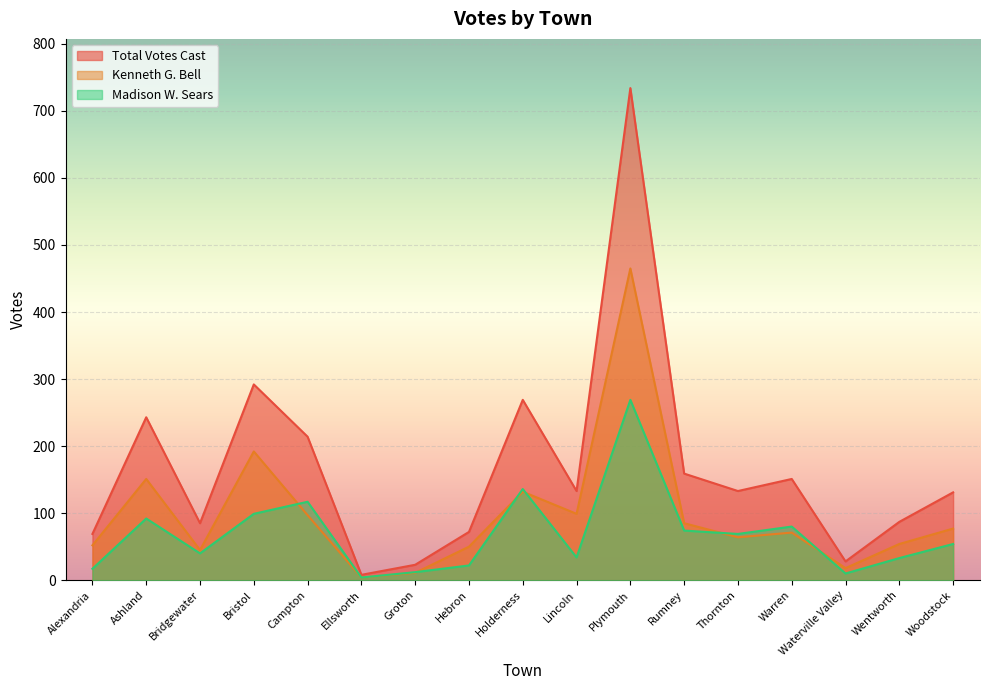

Is the value of Total Votes Cast at Rumney greater than the value of Madison W. Sears at Plymouth?

No